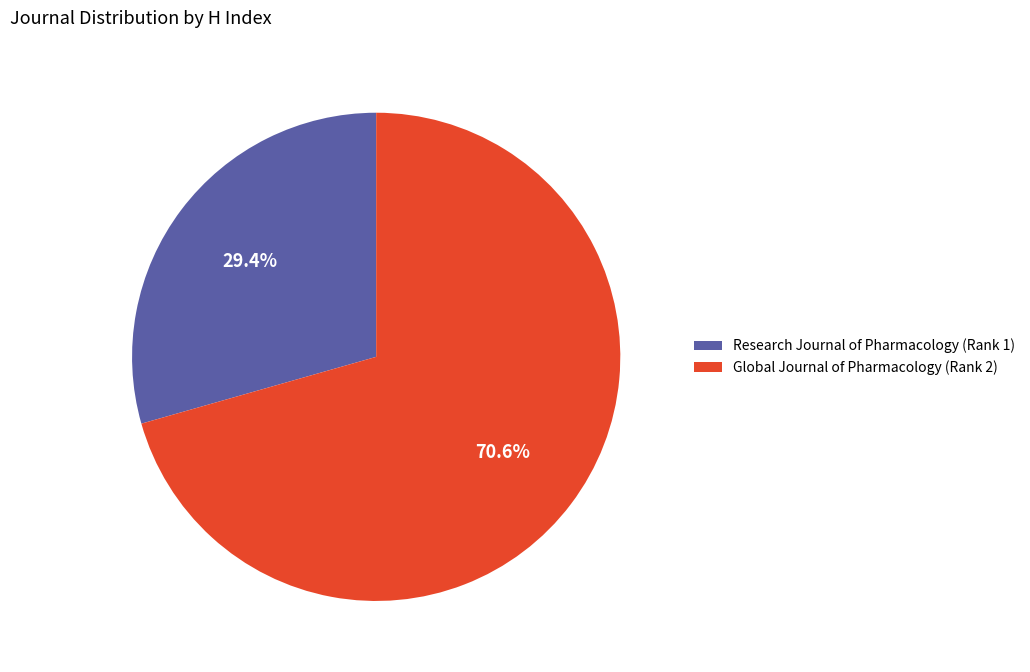

Is it true that Global Journal of Pharmacology (Rank 2) is 61% of the pie?

False